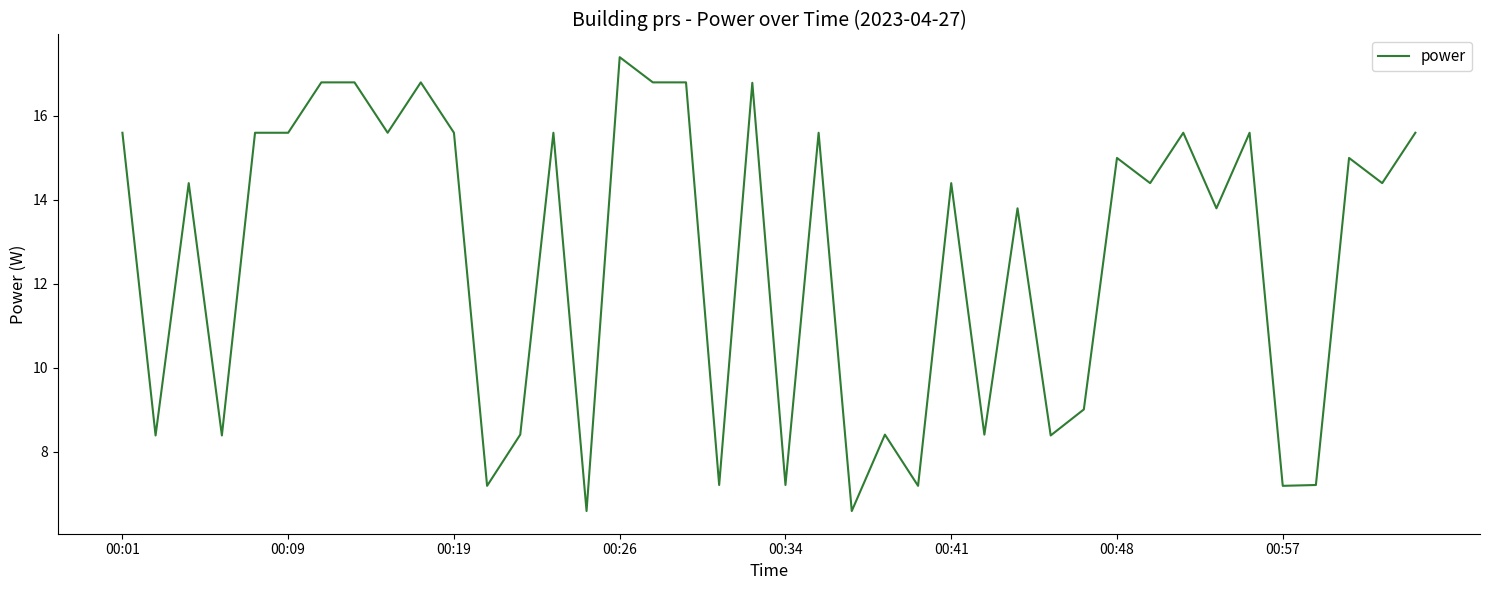

Reading left to right, extract all data points from this chart.

15.6	8.4	14.4	8.4	15.6	15.6	16.8	16.8	15.6	16.8	15.6	7.2	8.4	15.6	6.6	17.4	16.8	16.8	7.2	16.8	7.2	15.6	6.6	8.4	7.2	14.4	8.4	13.8	8.4	9.0	15.0	14.4	15.6	13.8	15.6	7.2	7.2	15.0	14.4	15.6